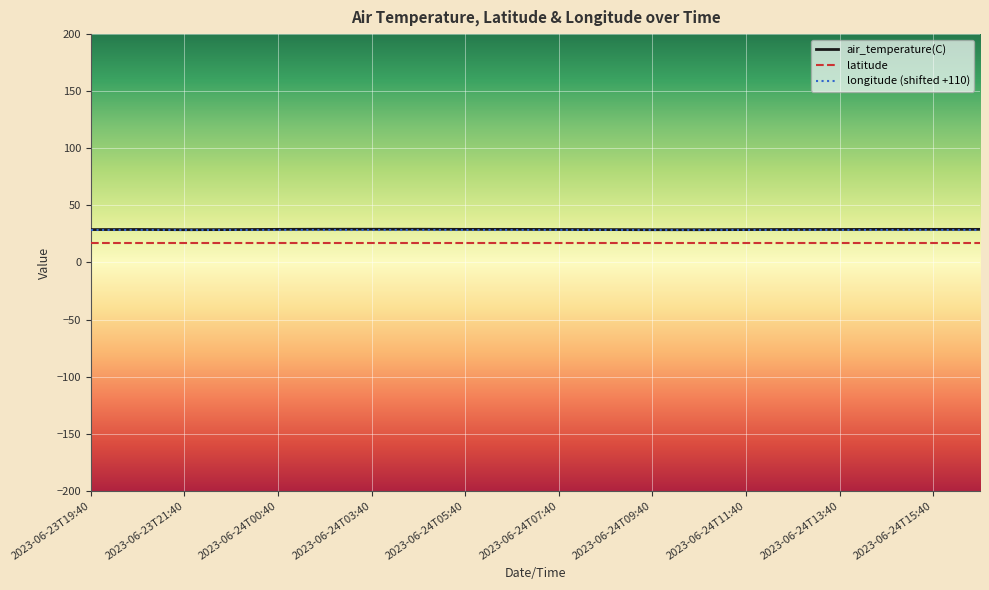

What are all the series names shown in the legend?

air_temperature(C), latitude, longitude (shifted +110)